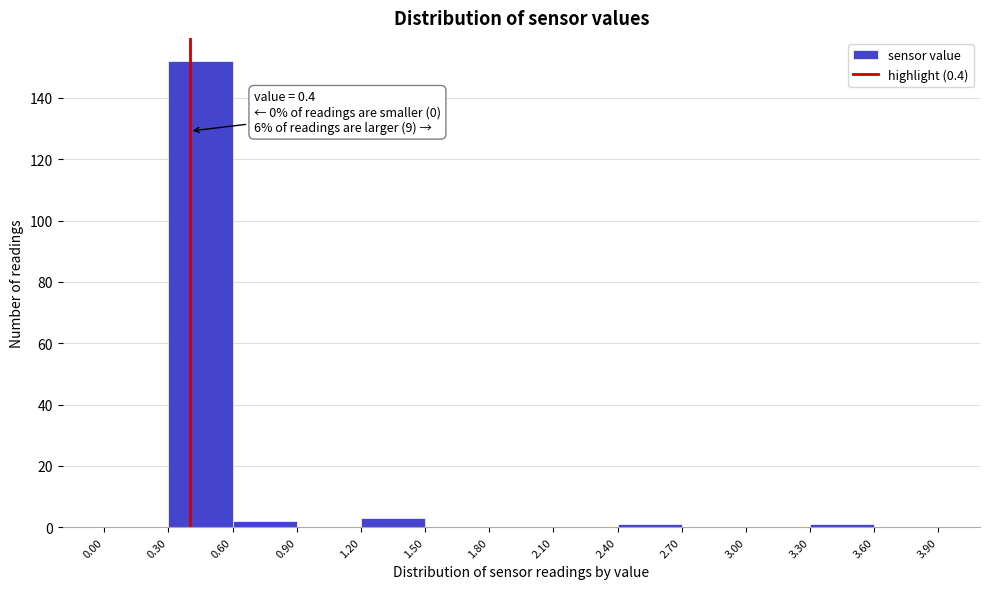

Over which range of the x-axis is the bar tallest?

0.30 to 0.60